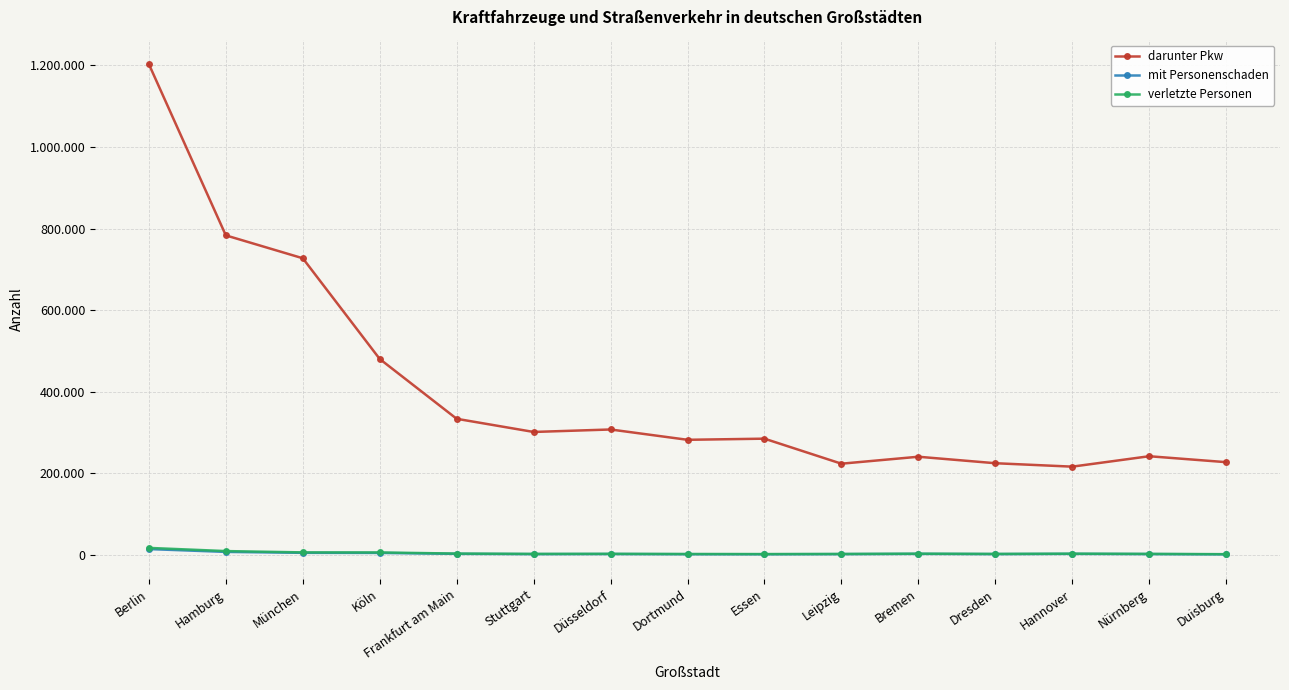

At how many categories does at least one series exceed 302707?

6